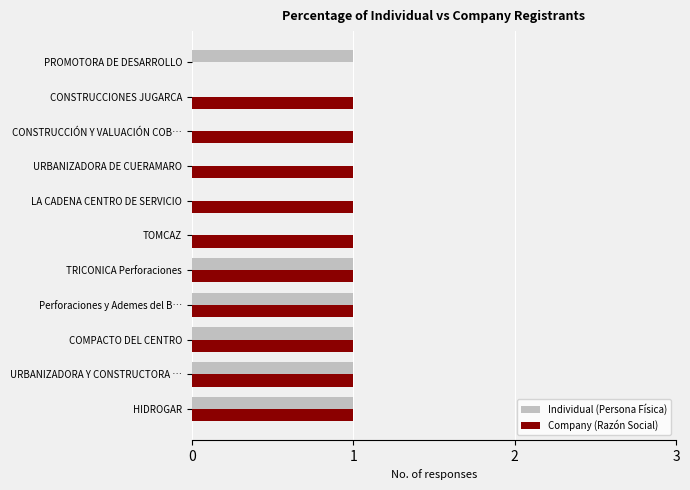

What is the sum of all Individual (Persona Física) values?

6